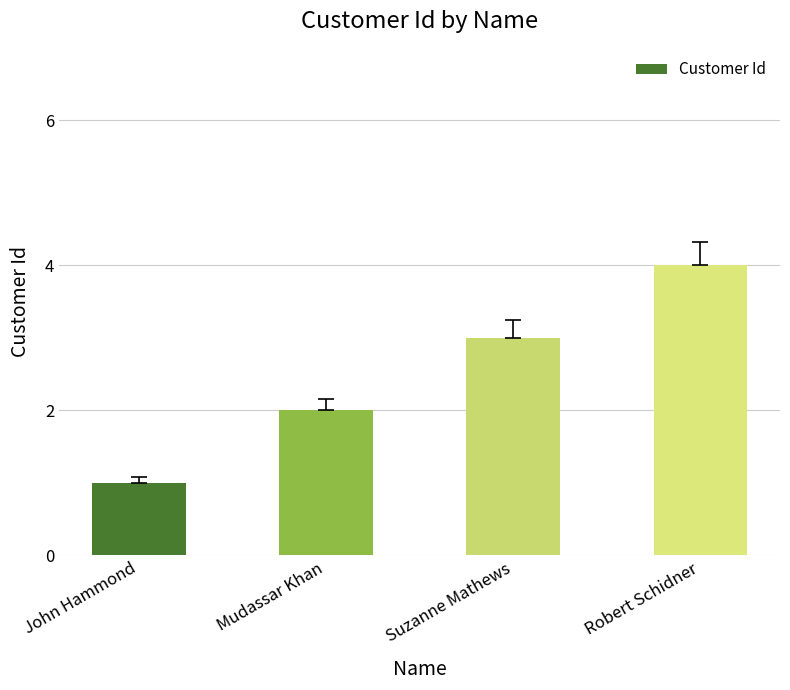

What is the label of the 3rd bar from the right?

Mudassar Khan